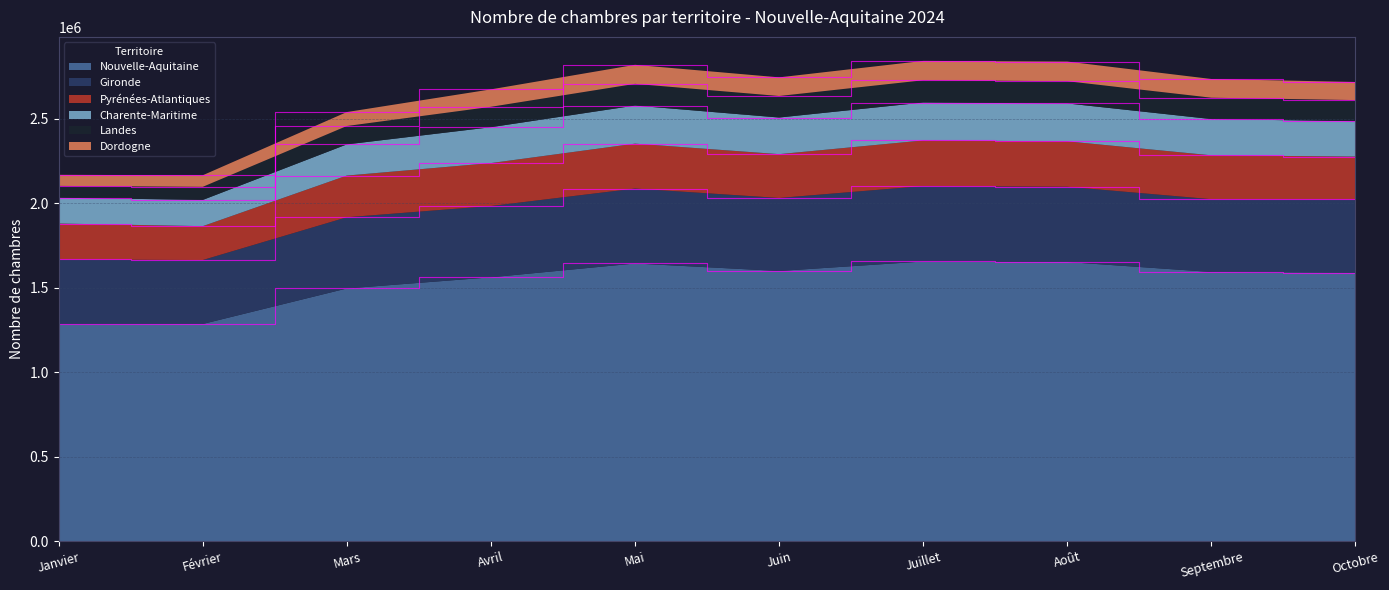

What is the total value across all series at Février?

2166093